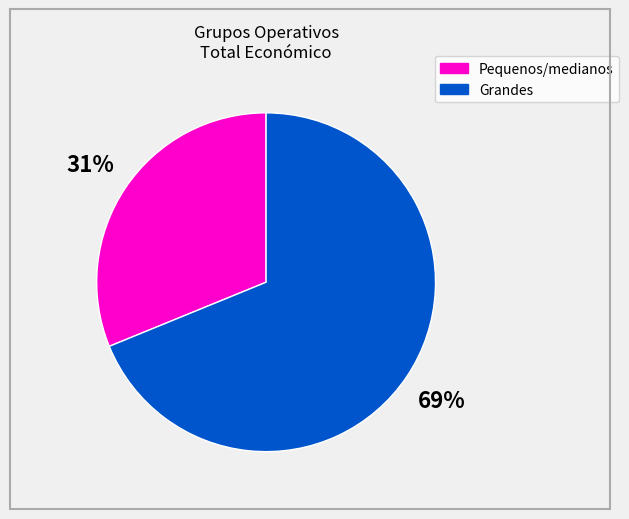

Does any single category account for the majority?

Yes